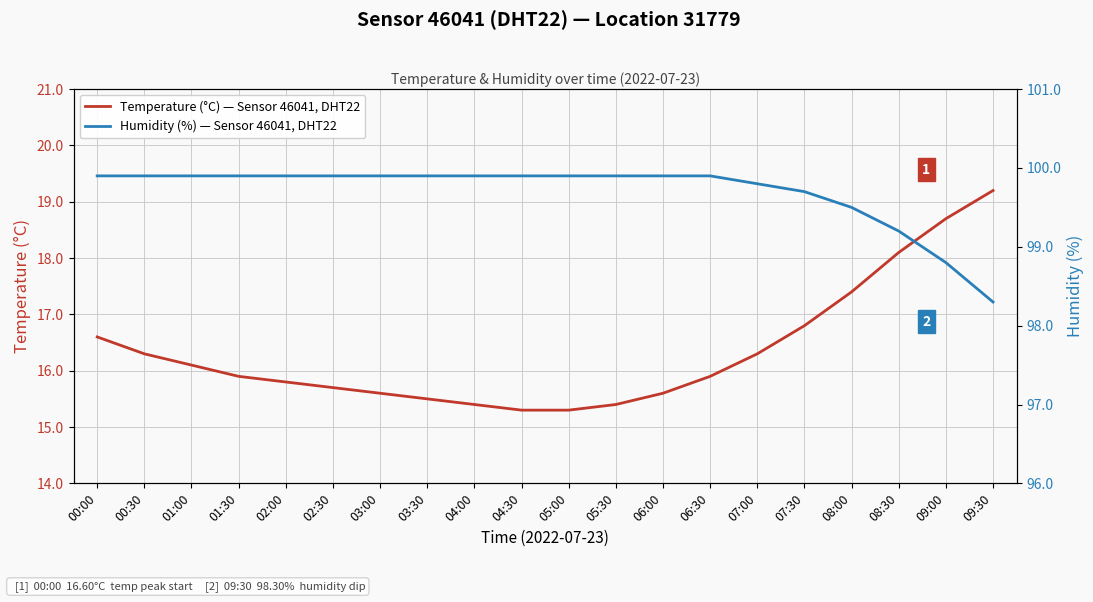

Reading left to right, what are all the values shown in this chart?

Temperature (°C) — Sensor 46041, DHT22: 00:00=16.6	00:30=16.3	01:00=16.1	01:30=15.9	02:00=15.8	02:30=15.7	03:00=15.6	03:30=15.5	04:00=15.4	04:30=15.3	05:00=15.3	05:30=15.4	06:00=15.6	06:30=15.9	07:00=16.3	07:30=16.8	08:00=17.4	08:30=18.1	09:00=18.7	09:30=19.2
Humidity (%) — Sensor 46041, DHT22: 00:00=99.9	00:30=99.9	01:00=99.9	01:30=99.9	02:00=99.9	02:30=99.9	03:00=99.9	03:30=99.9	04:00=99.9	04:30=99.9	05:00=99.9	05:30=99.9	06:00=99.9	06:30=99.9	07:00=99.8	07:30=99.7	08:00=99.5	08:30=99.2	09:00=98.8	09:30=98.3